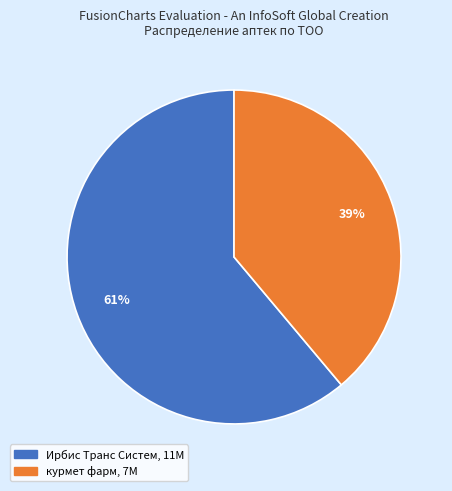

What is the majority slice?

Ирбис Транс Систем